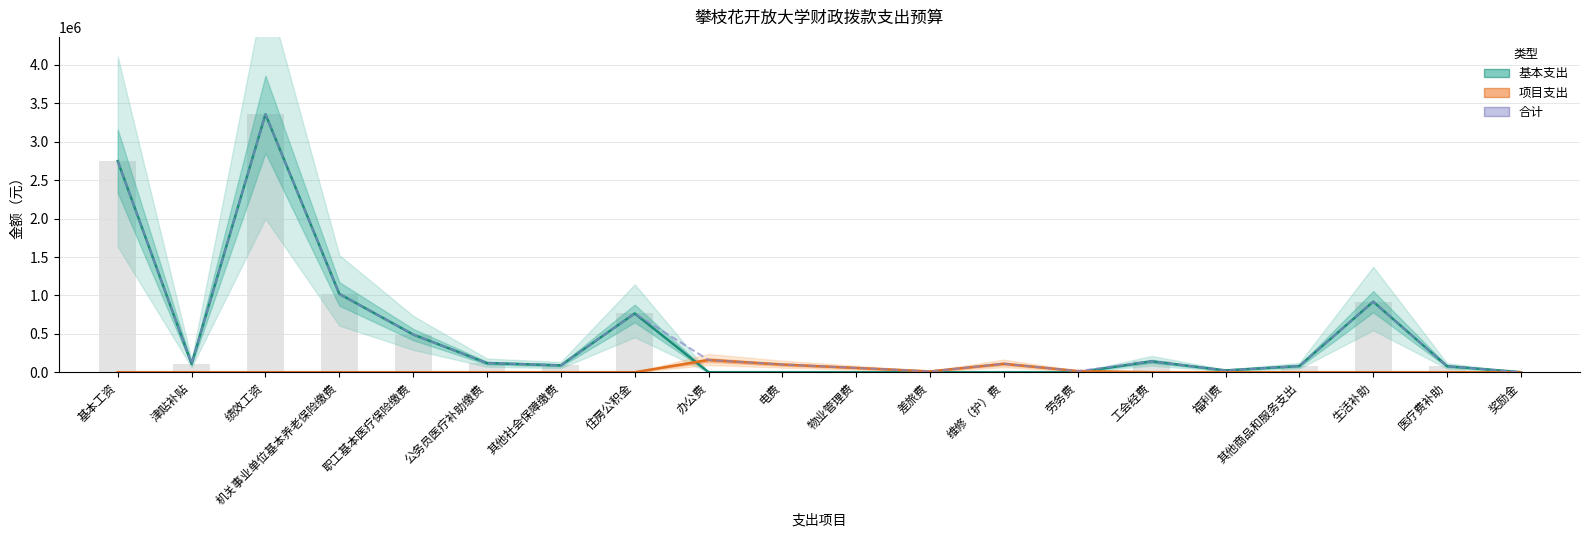

The value of 合计 at 电费 is 100000.0. True or false?

True